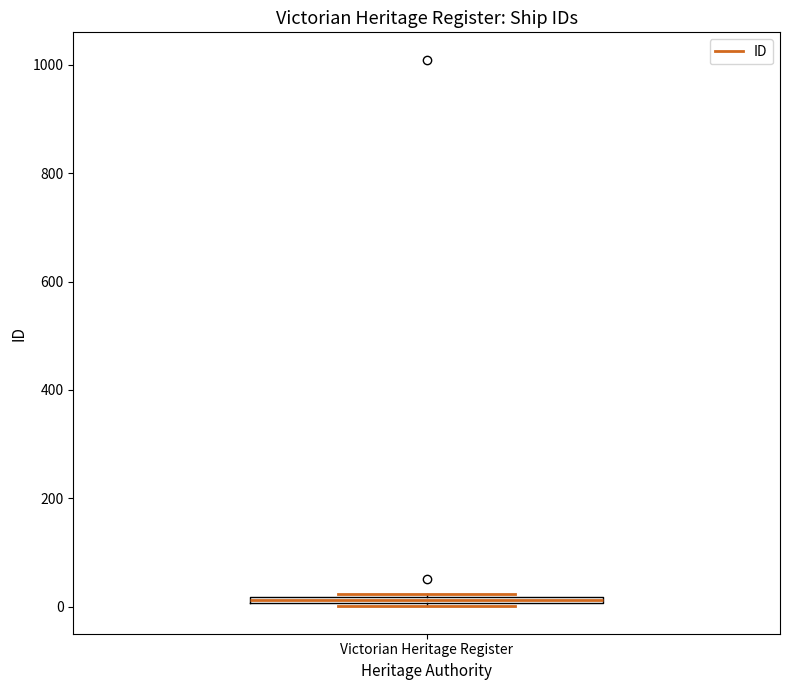

Where is the lower edge of the box for Victorian Heritage Register on the y-axis? The values are not printed on the chart, so give them approximately, as read against the axis.

0